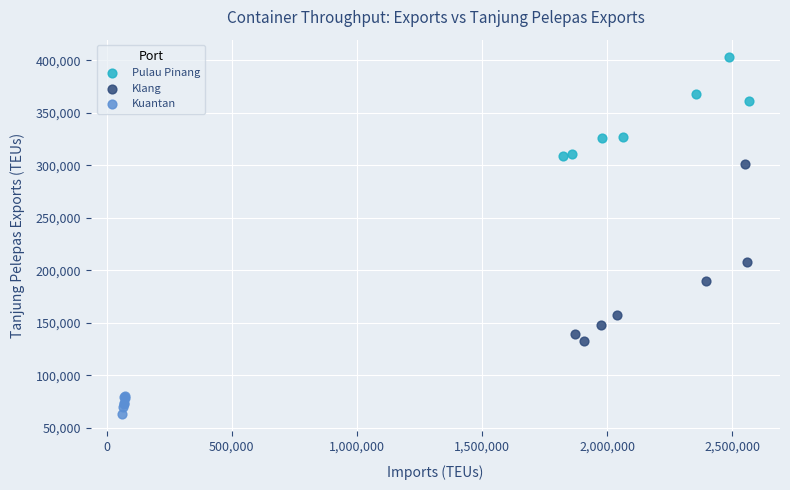

Which series contains the lowest Y value?

Kuantan